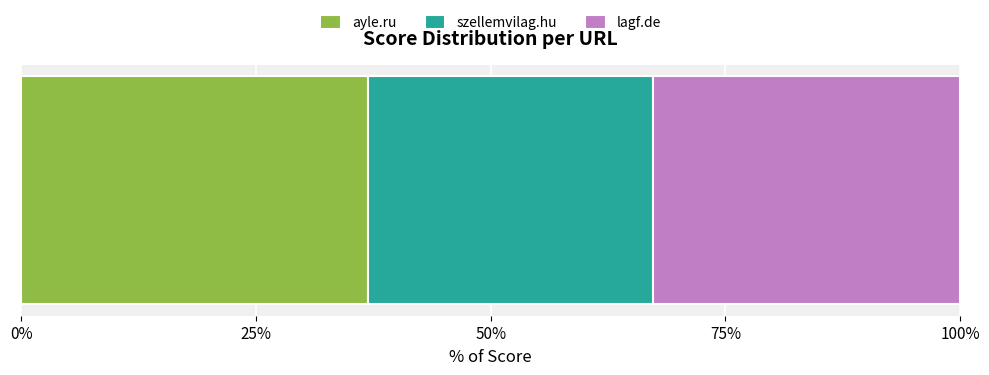

What are all the series names shown in the legend?

ayle.ru, szellemvilag.hu, lagf.de